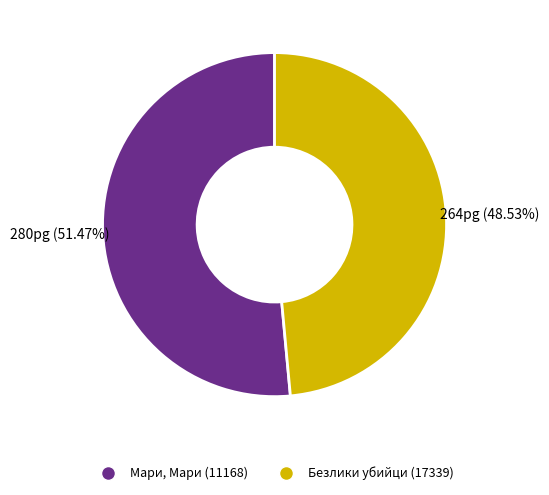

To the nearest percent, what percentage of the pie is Безлики убийци (17339)?

49%